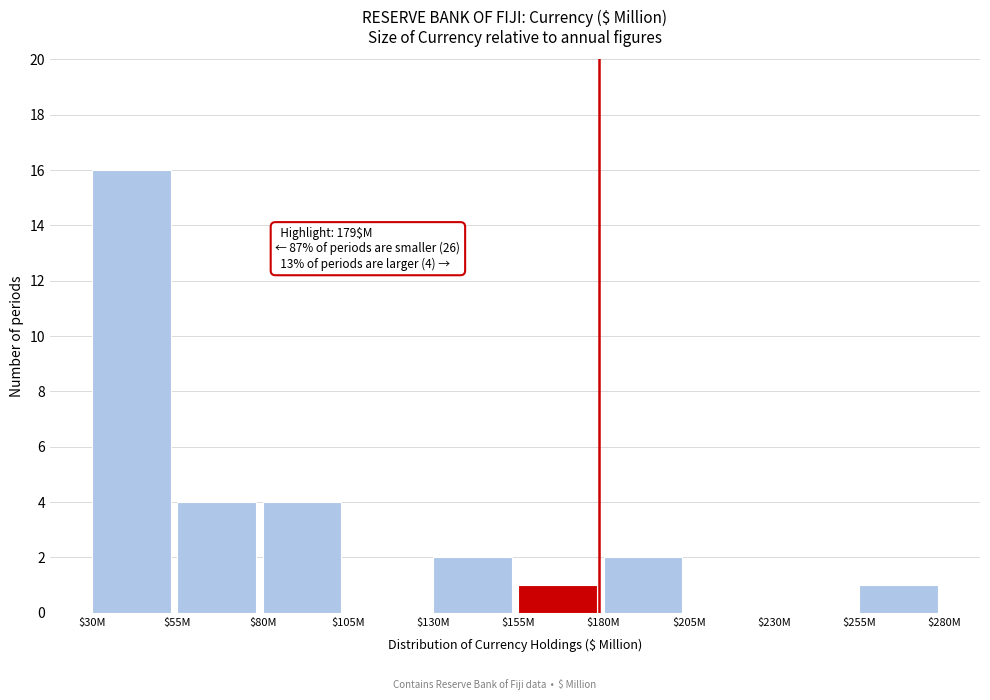

The chart shows a value of 2 at $155M. True or false?

False